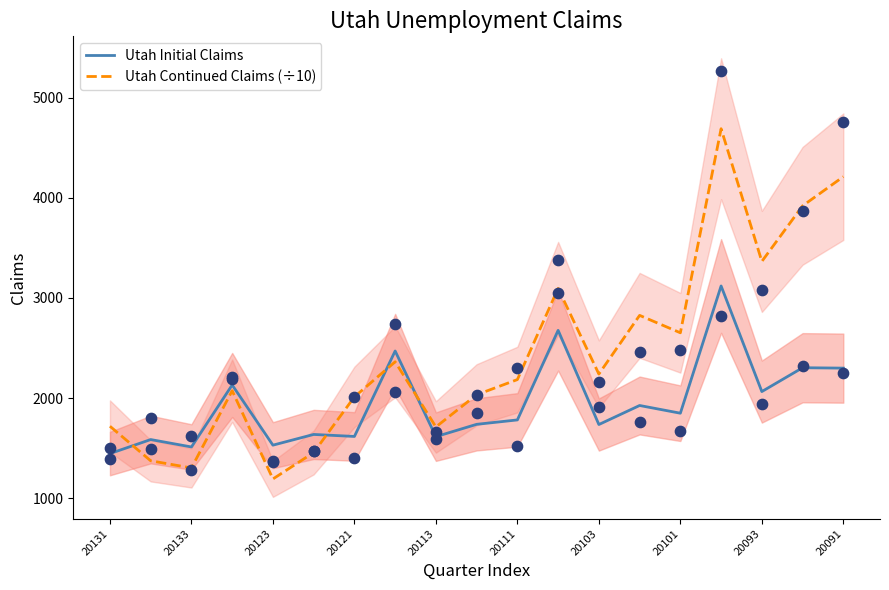

Which series contains the highest Y value?

Utah Continued Claims (÷10)